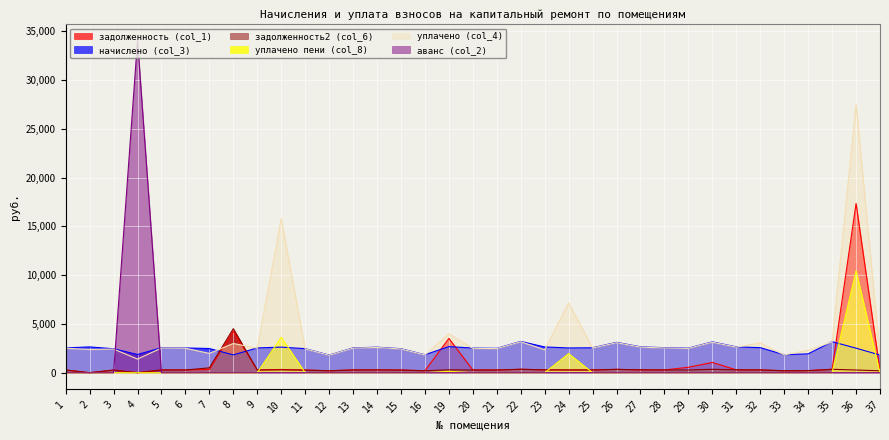

Which series changed the most between 14 and 20?

начислено (col_3)